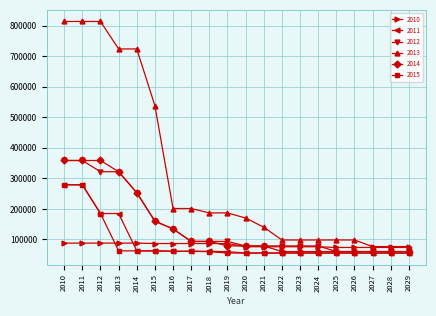

What is the average value of the 2011 series?

92639.1